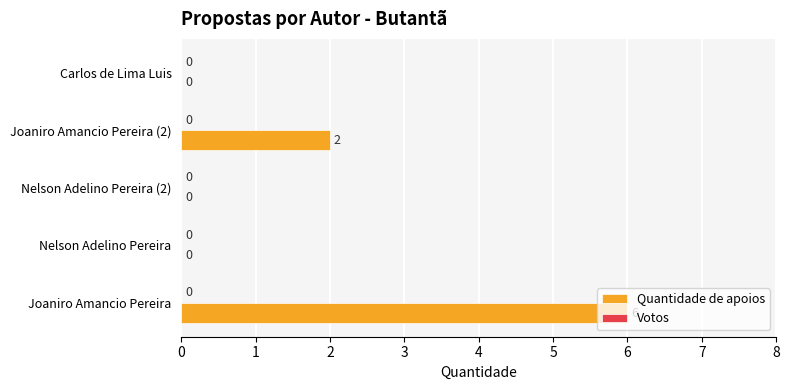

What is the greatest value displayed?

6